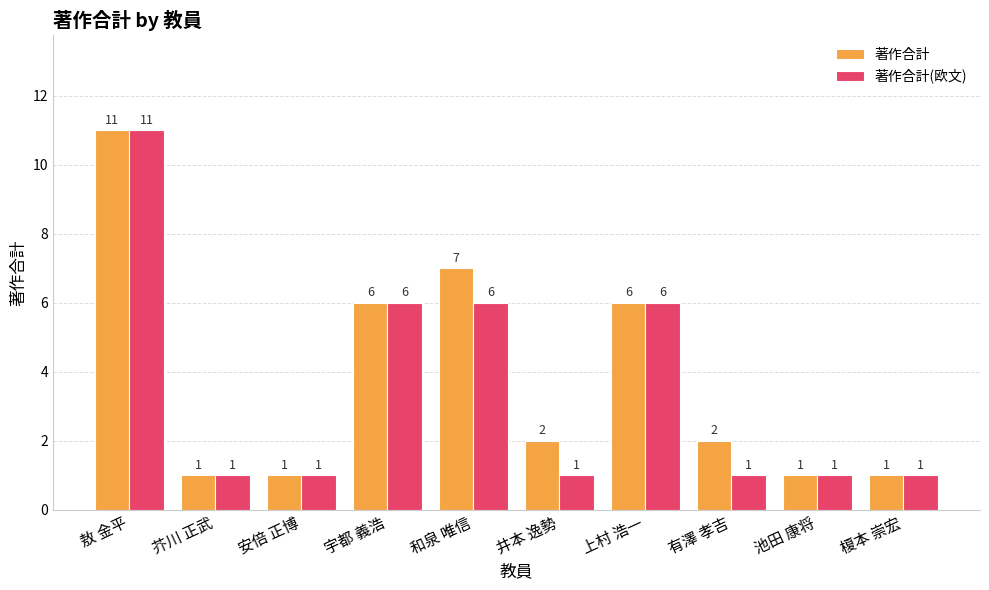

At 有澤 孝吉, list the series in order from smallest to largest.

著作合計(欧文), 著作合計